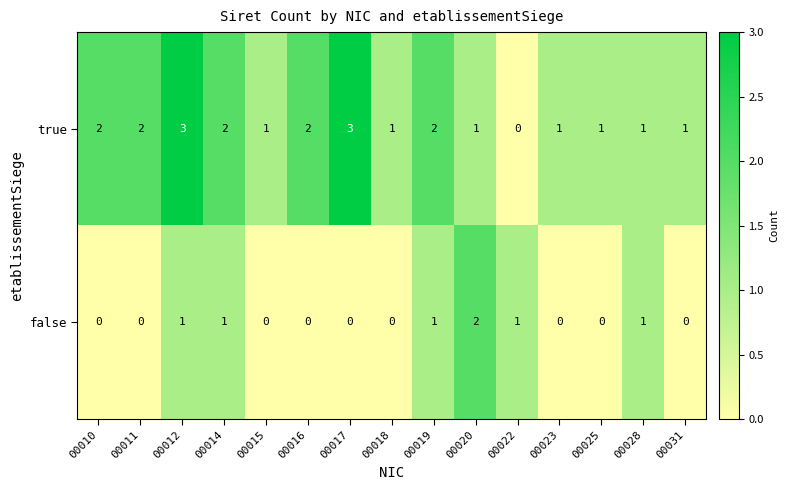

What is the greatest value displayed?

3